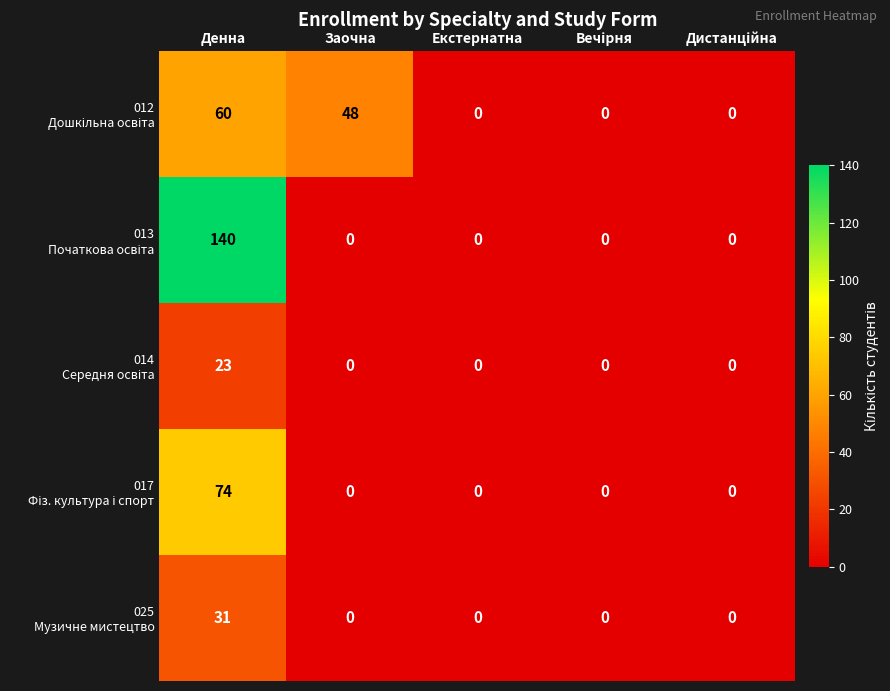

What is the total value across all series at Заочна?

48